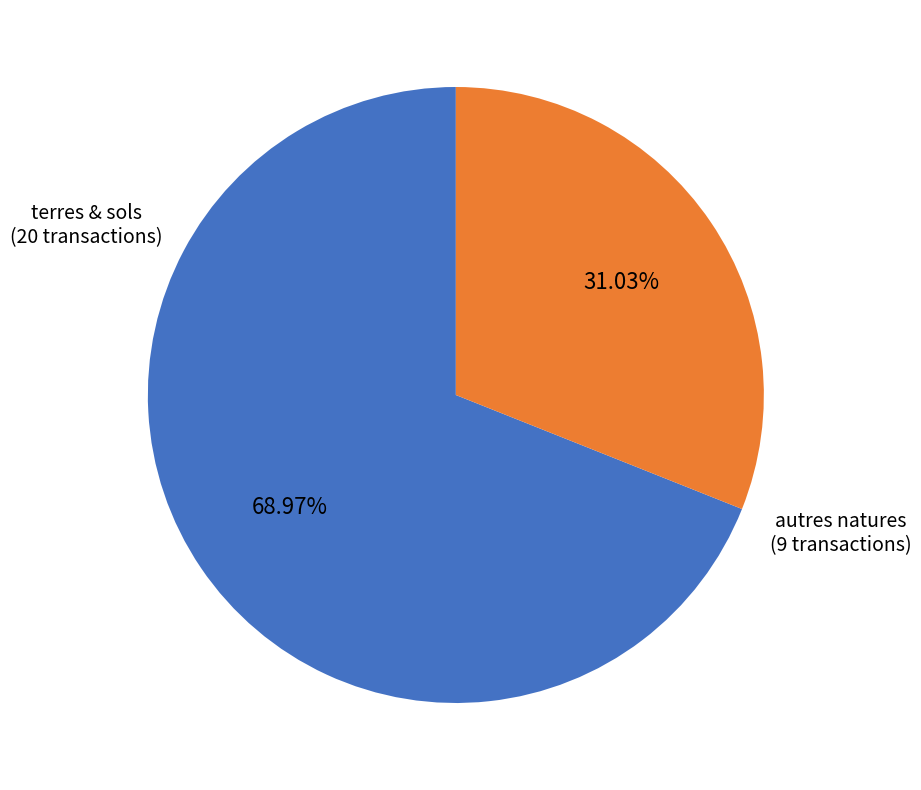

Is there any slice that represents more than half of the pie?

Yes